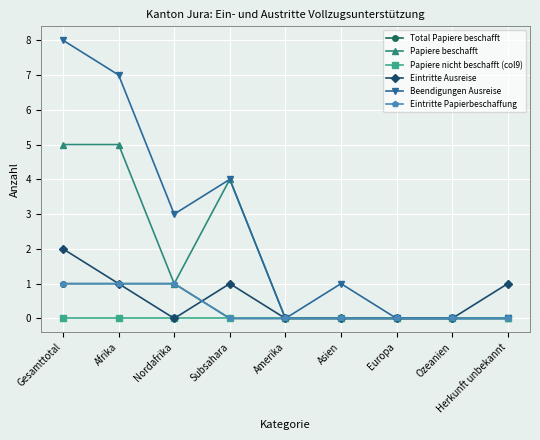

How many Eintritte Ausreise values are between 0 and 1?

8